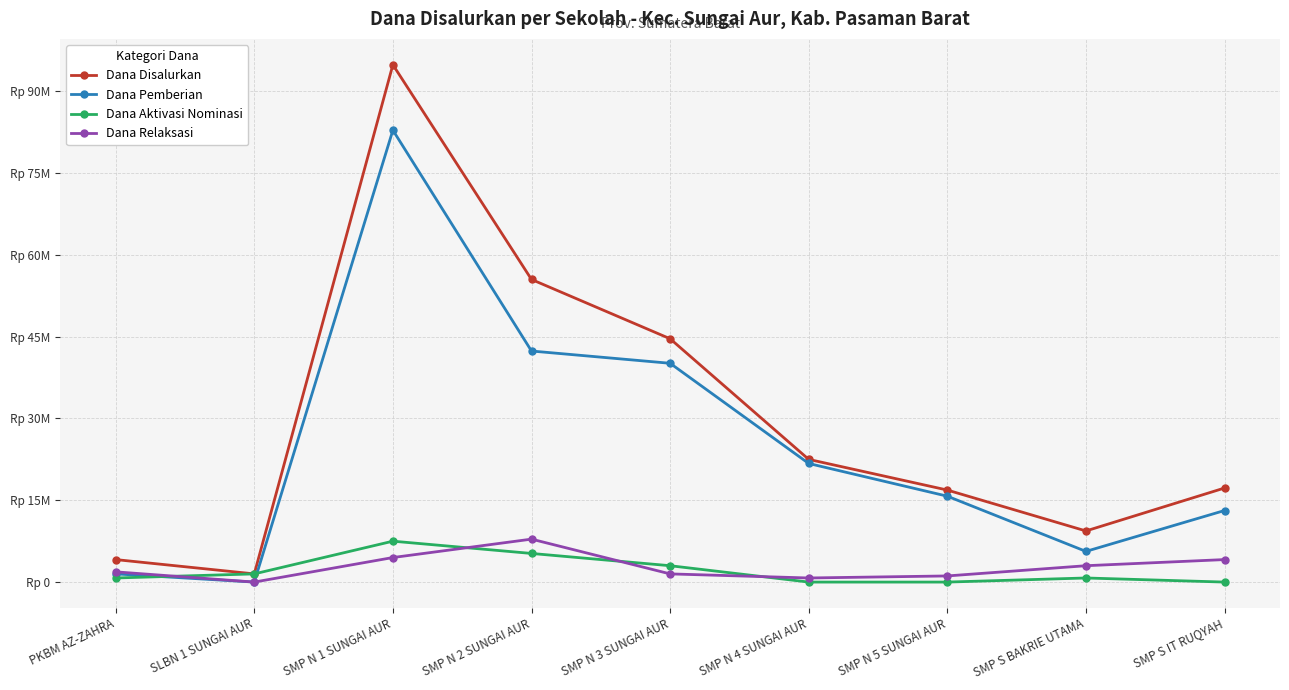

What position from the left is SMP N 4 SUNGAI AUR?

6